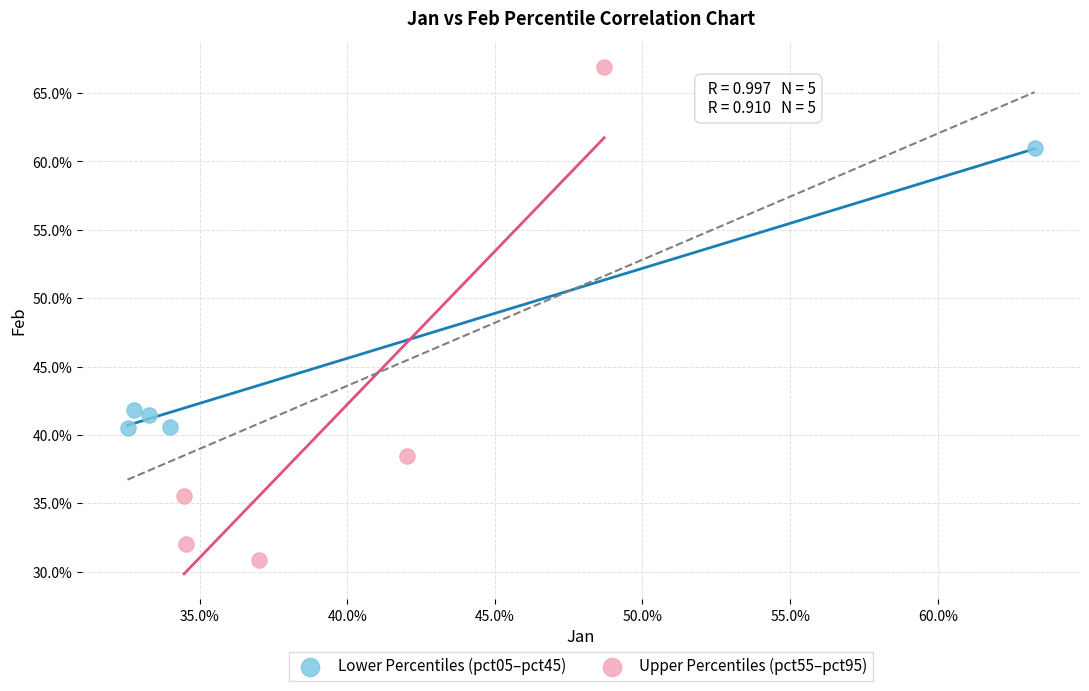

Which series contains the lowest Y value?

Upper Percentiles (pct55–pct95)